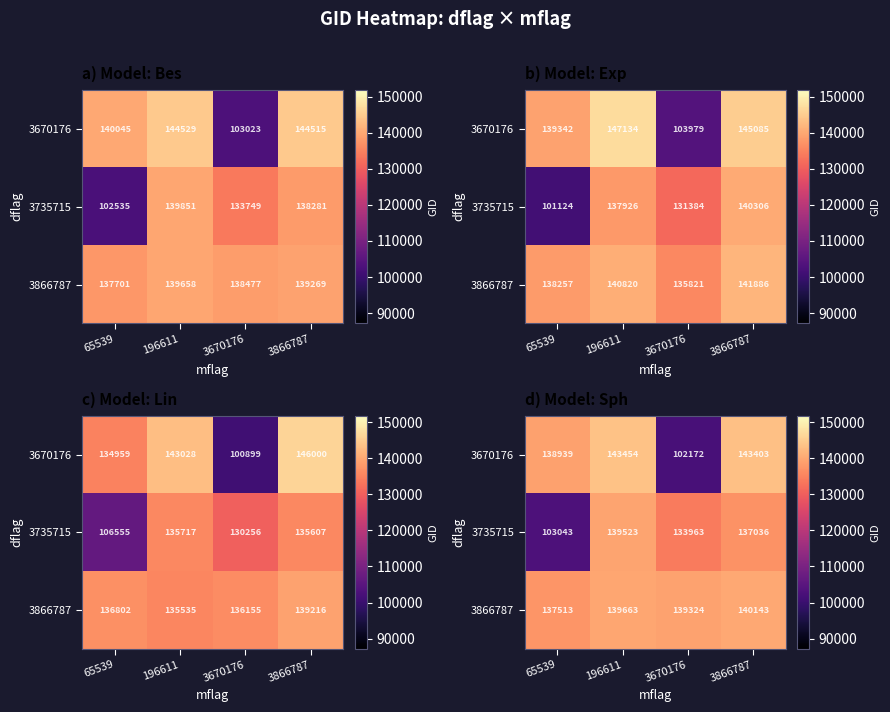

At how many categories does at least one series exceed 115775?

4